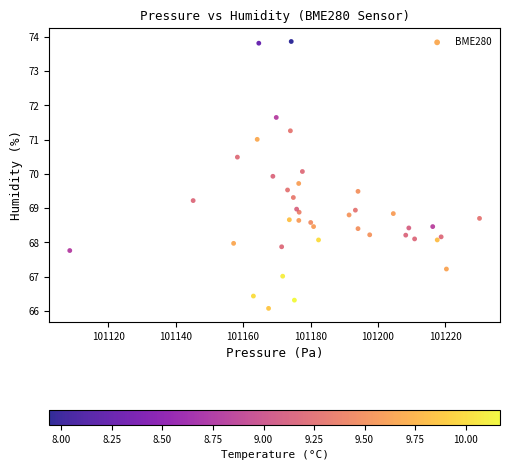

What is the range of Y values (max minus min)?

7.8